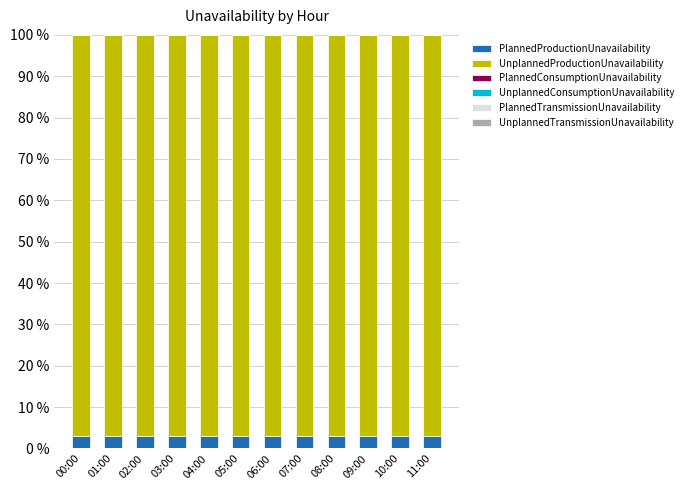

What is the total value across all series at 00:00?

100.0